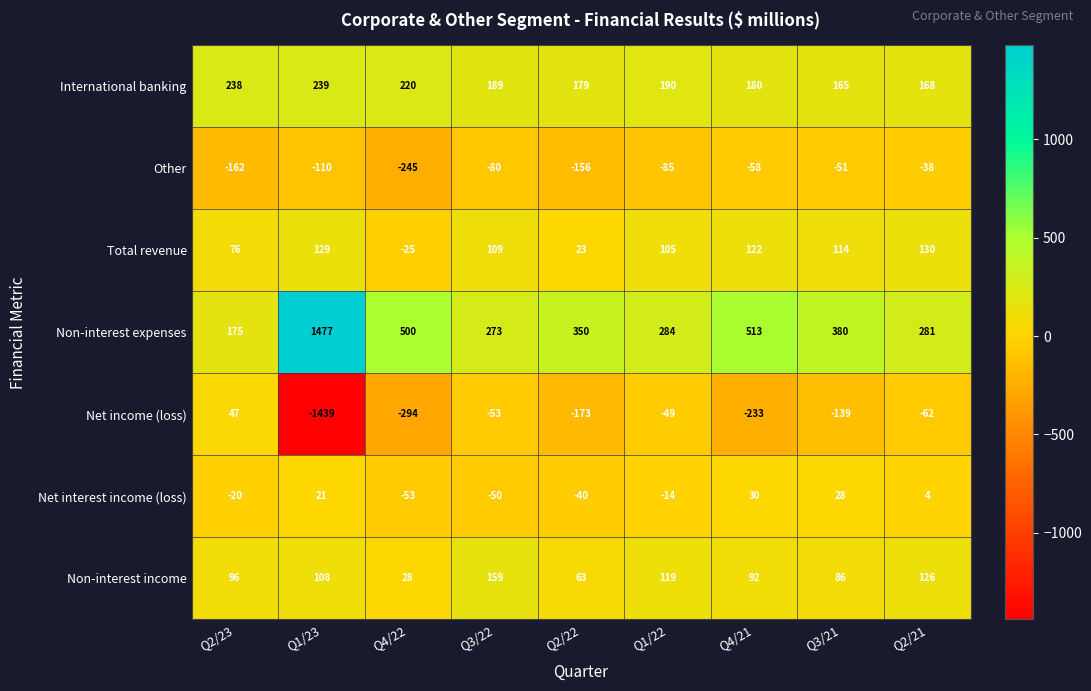

Rank the series at Q2/22 from highest to lowest value.

Non-interest expenses, International banking, Non-interest income, Total revenue, Net interest income (loss), Other, Net income (loss)